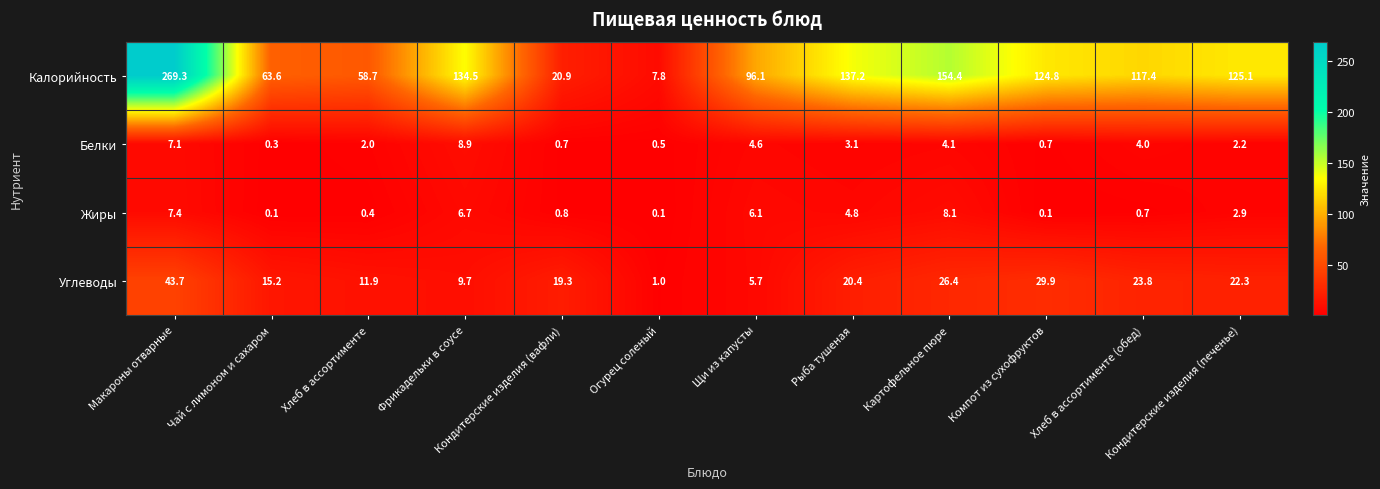

What is the sum of all Жиры values?

38.2